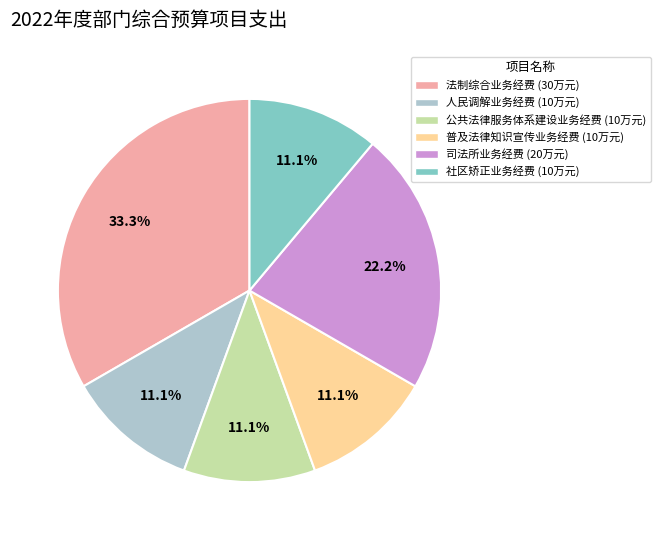

Is there any slice that represents more than half of the pie?

No